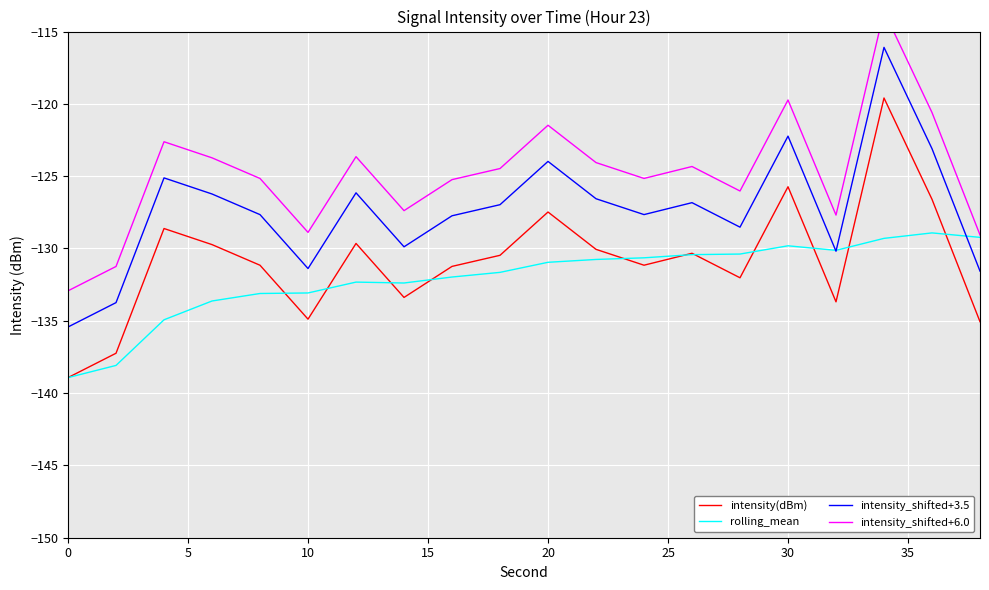

In intensity(dBm), how many points are lower than both neighbors (excluding endpoints)?

5